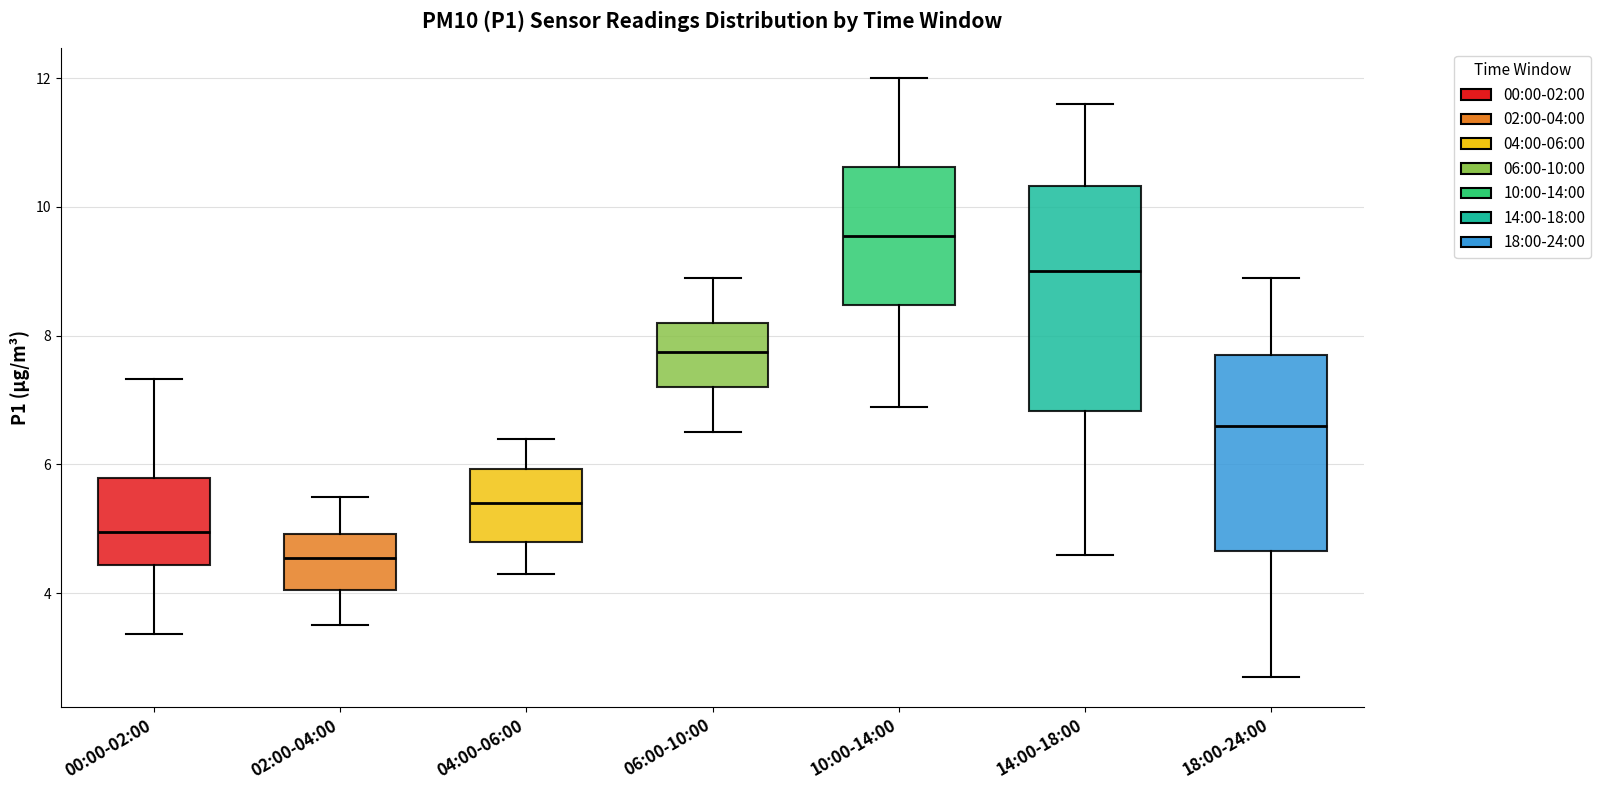

Reading left to right, read every box against the y-axis: the position of its median line, the range the box covers, and the ends of its whiskers. The values are not printed on the chart, so give them approximately, as read against the axis.

00:00-02:00: median 5.0, box 4.4 to 5.8, whiskers 3.4 to 7.4
02:00-04:00: median 4.6, box 4.0 to 5.0, whiskers 3.6 to 5.6
04:00-06:00: median 5.4, box 4.8 to 6.0, whiskers 4.4 to 6.4
06:00-10:00: median 7.8, box 7.2 to 8.2, whiskers 6.6 to 9.0
10:00-14:00: median 9.6, box 8.4 to 10.6, whiskers 7.0 to 12.0
14:00-18:00: median 9.0, box 6.8 to 10.4, whiskers 4.6 to 11.6
18:00-24:00: median 6.6, box 4.6 to 7.8, whiskers 2.8 to 9.0